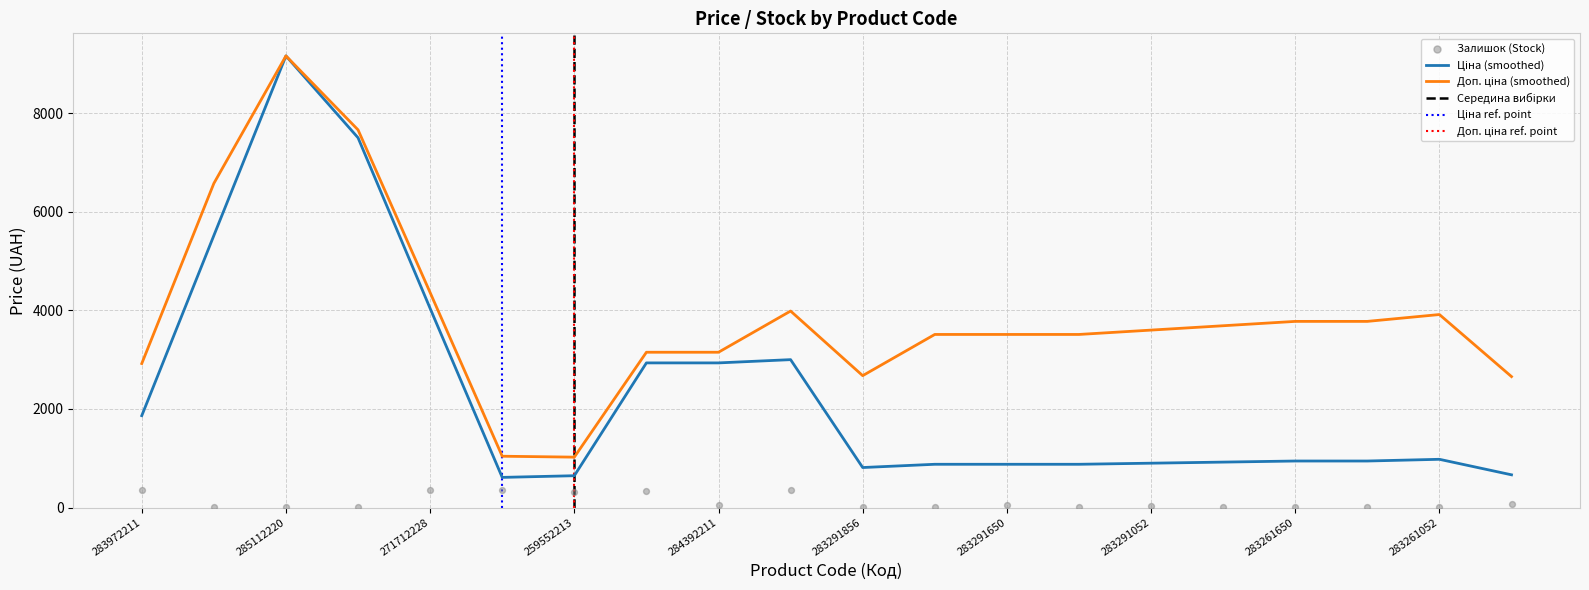

Is the value of Доп. ціна at 283261650 greater than the value of Залишок at 271712228?

Yes